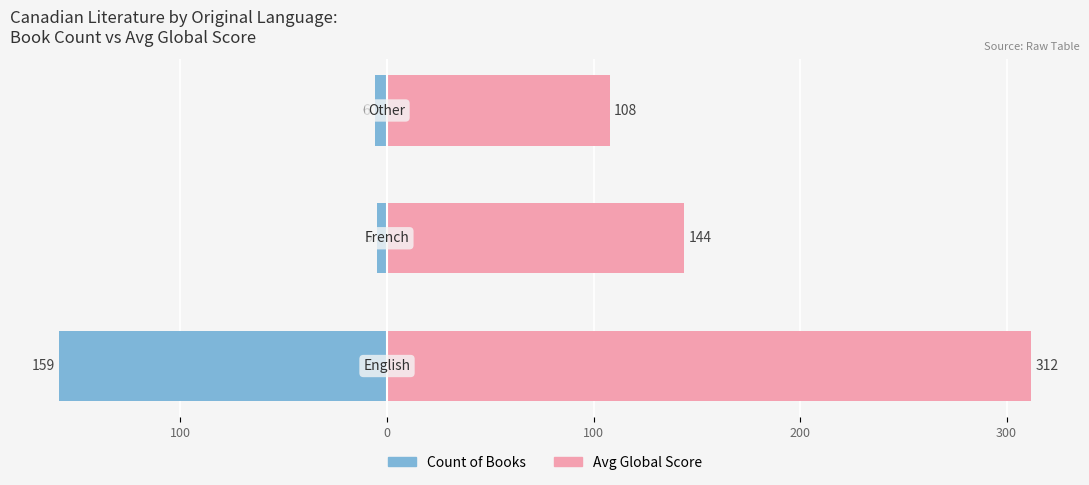

Between 100 and 0, which is larger?

100